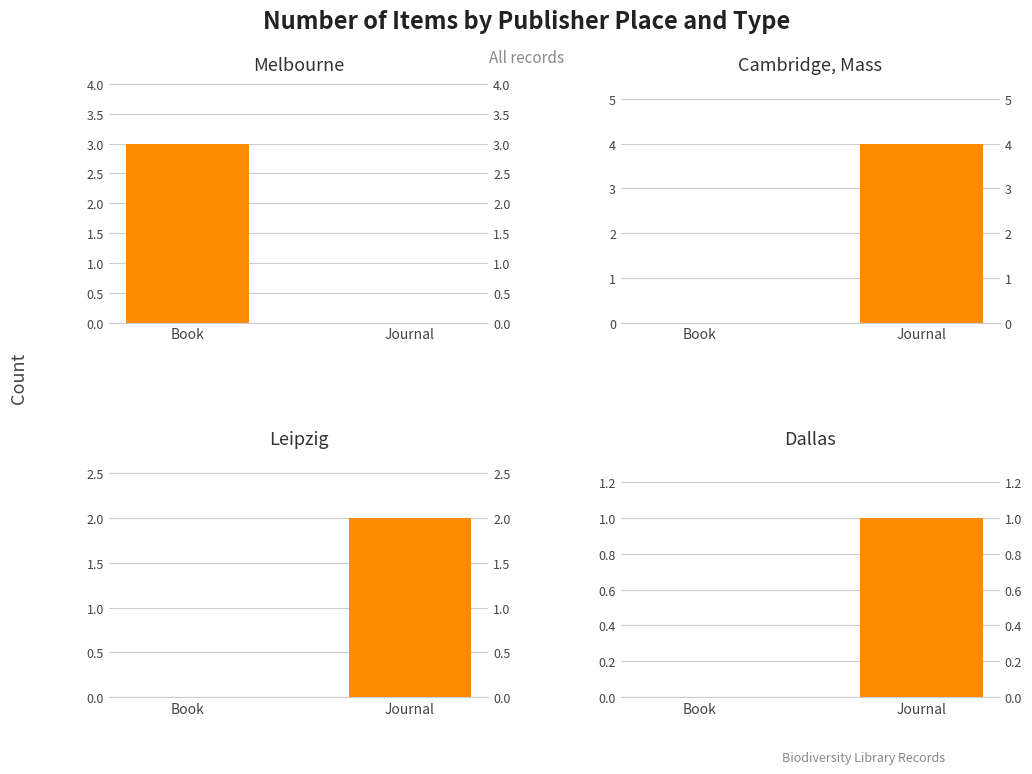

Reading left to right, transcribe all the data shown in this chart.

[Melbourne]: Book=3	Journal=0
Cambridge, Mass: Book=0	Journal=4
Leipzig: Book=0	Journal=2
[Dallas: Book=0	Journal=1